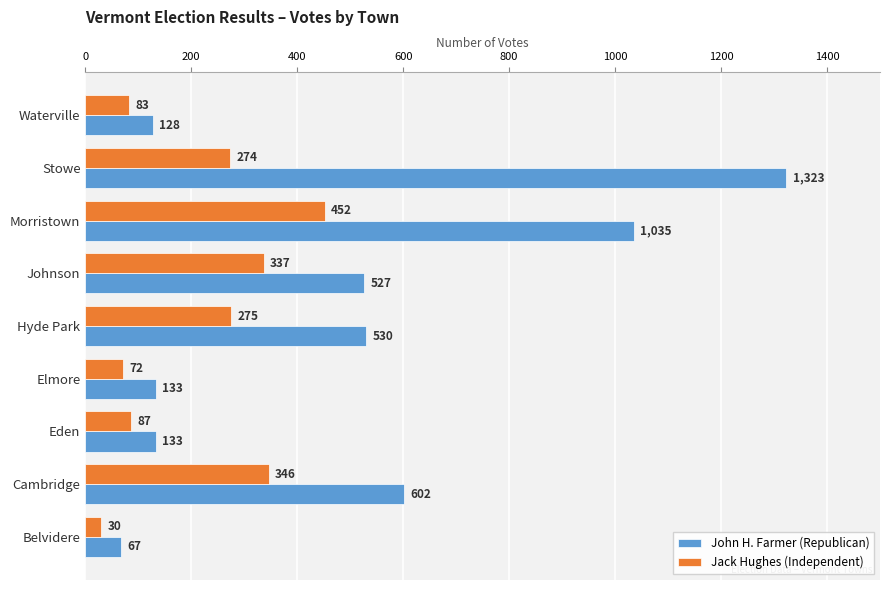

List the labels in order of Jack Hughes (Independent) value, smallest first.

Belvidere, Elmore, Waterville, Eden, Stowe, Hyde Park, Johnson, Cambridge, Morristown